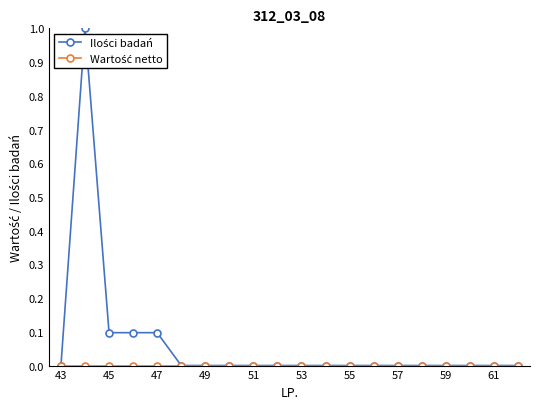

What is the maximum value shown in the chart?

1.0